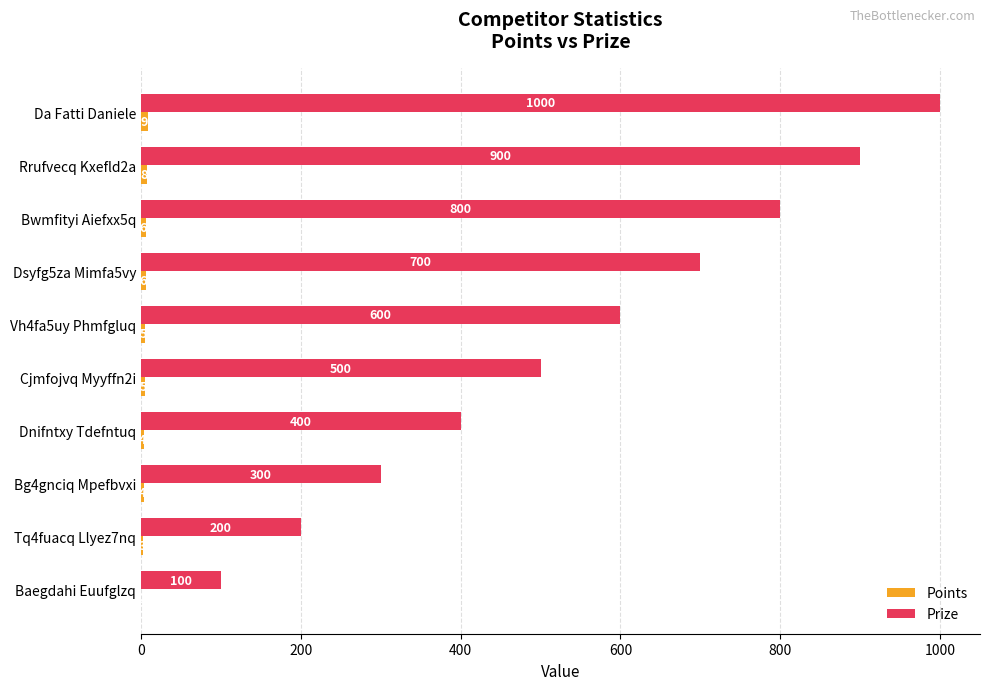

What is the sum of the Prize values at Bg4gnciq Mpefbvxi and Bwmfityi Aiefxx5q?

1100